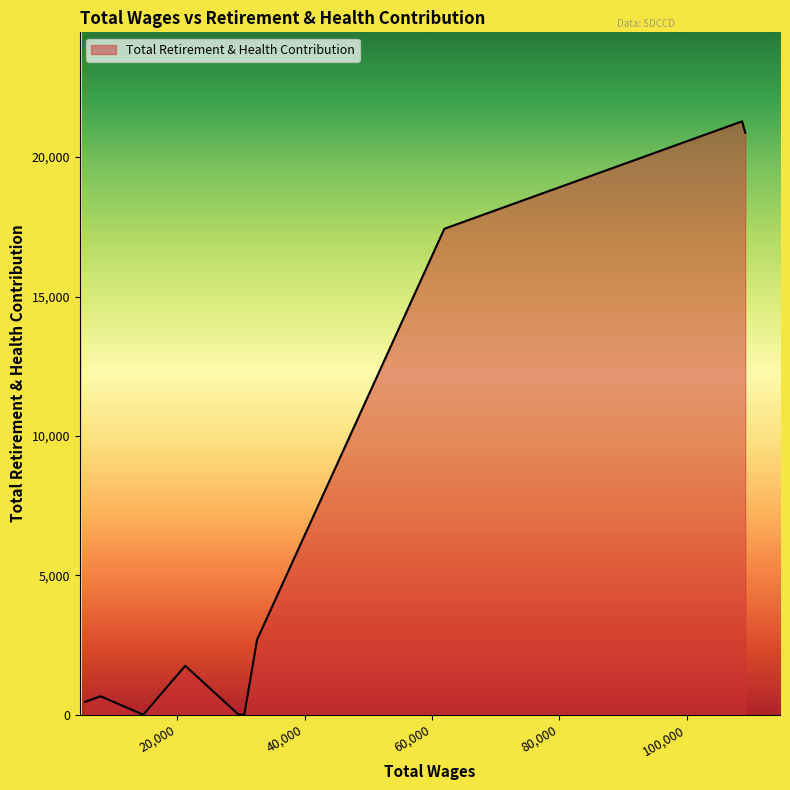

What is the difference between the maximum and minimum values?

21283